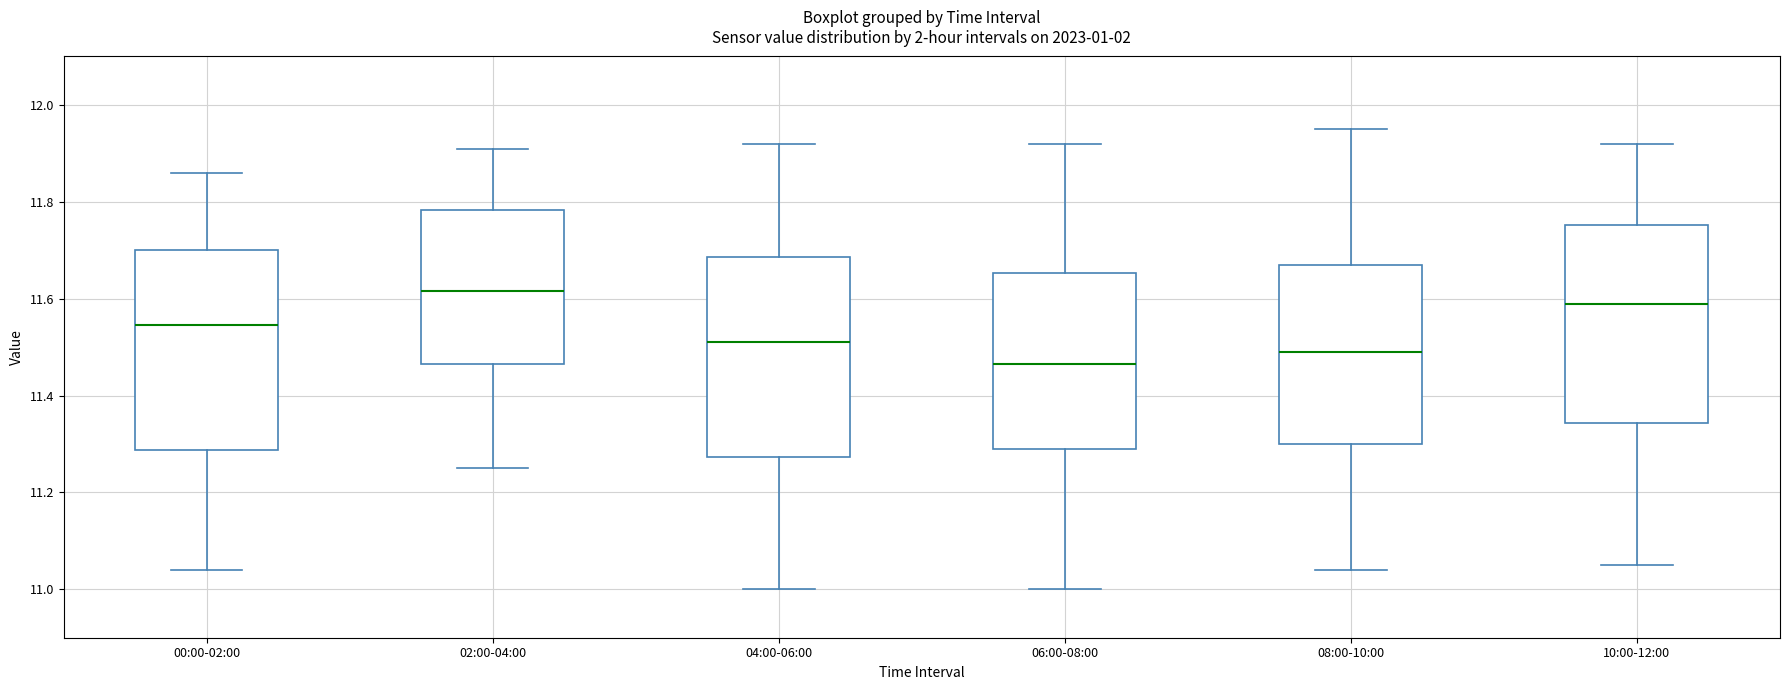

Where does the lower whisker of the box for 06:00-08:00 end on the y-axis? The values are not printed on the chart, so give them approximately, as read against the axis.

11.00